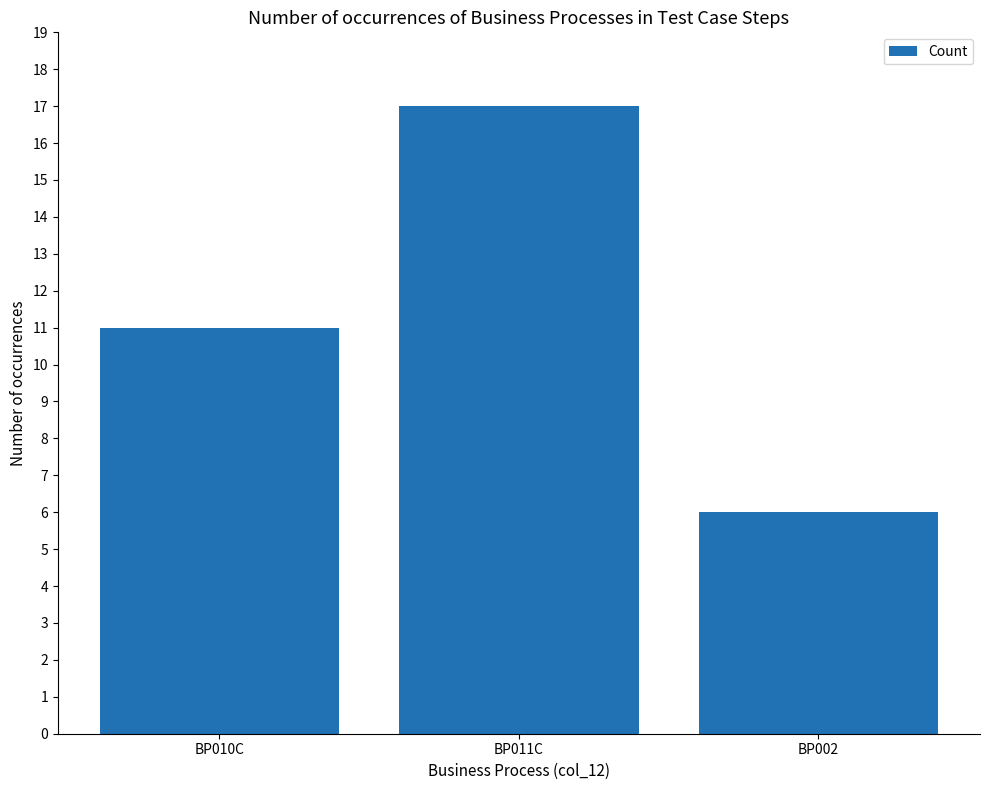

What is the value of the 1st bar from the left?

11